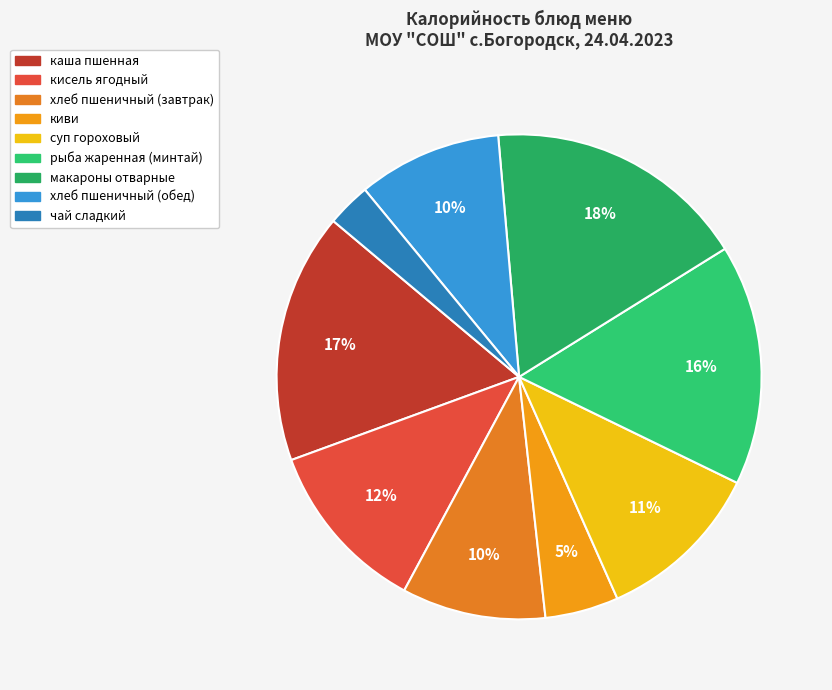

What is the change in value from суп гороховый to чай сладкий?

-79